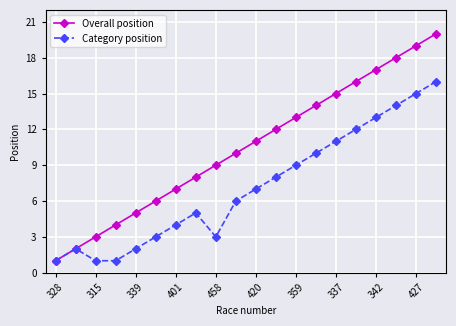

True or false: Overall position has more than 0 points higher than both neighbors.

False